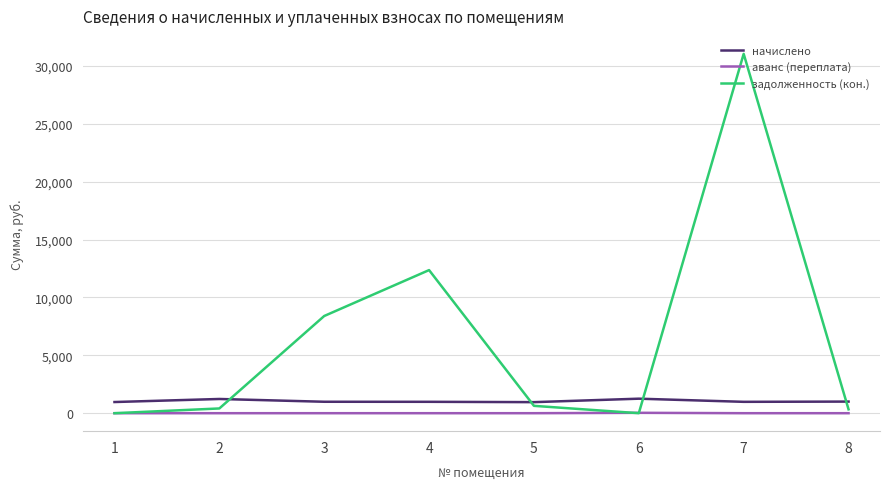

The value of начислено at 2 is 1229.1. True or false?

True